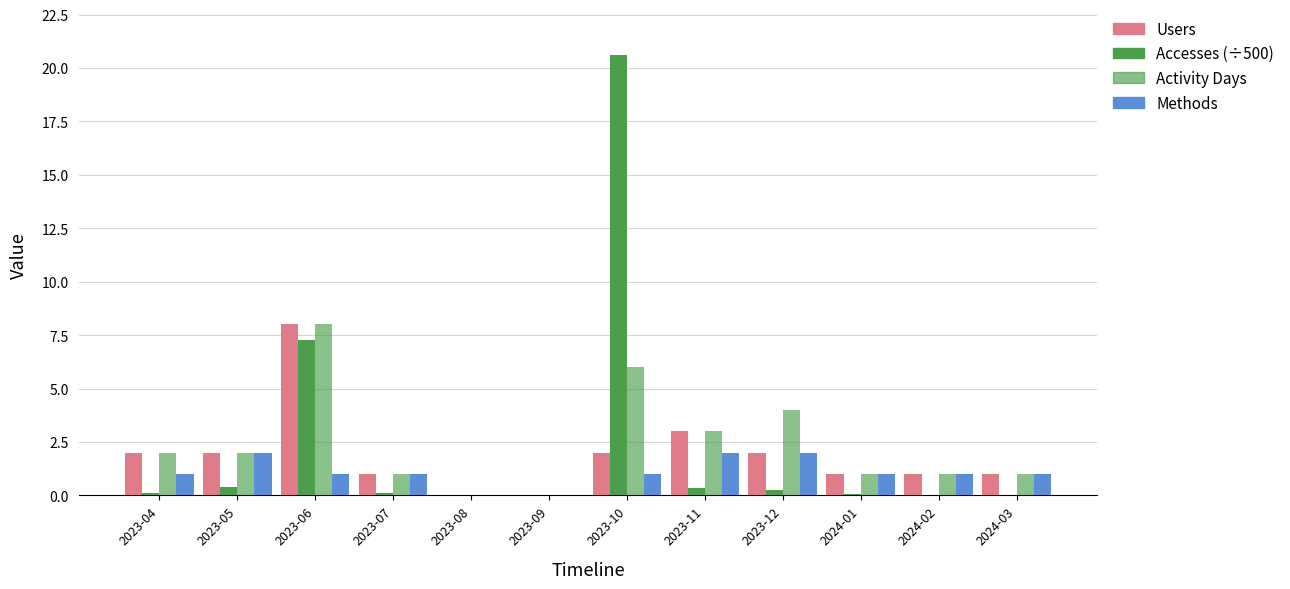

Is it true that Users equals 1.3 at 2023-12?

False